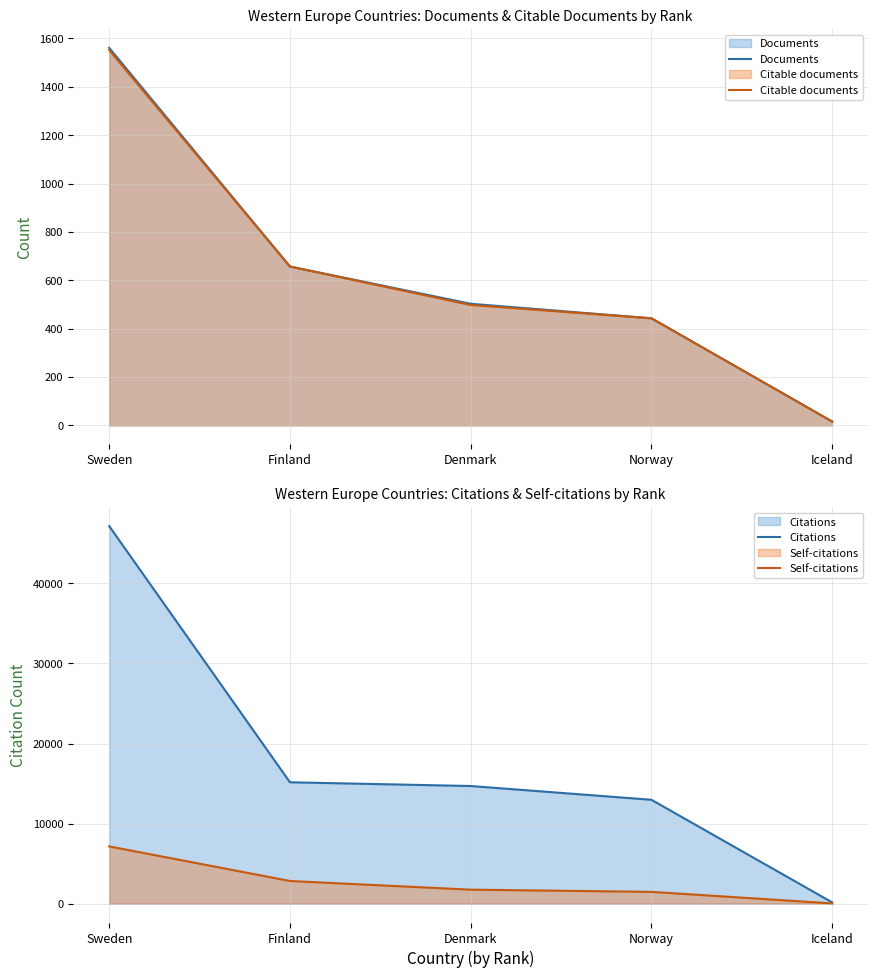

What is the difference between the Citable documents values at Denmark and Norway?

55